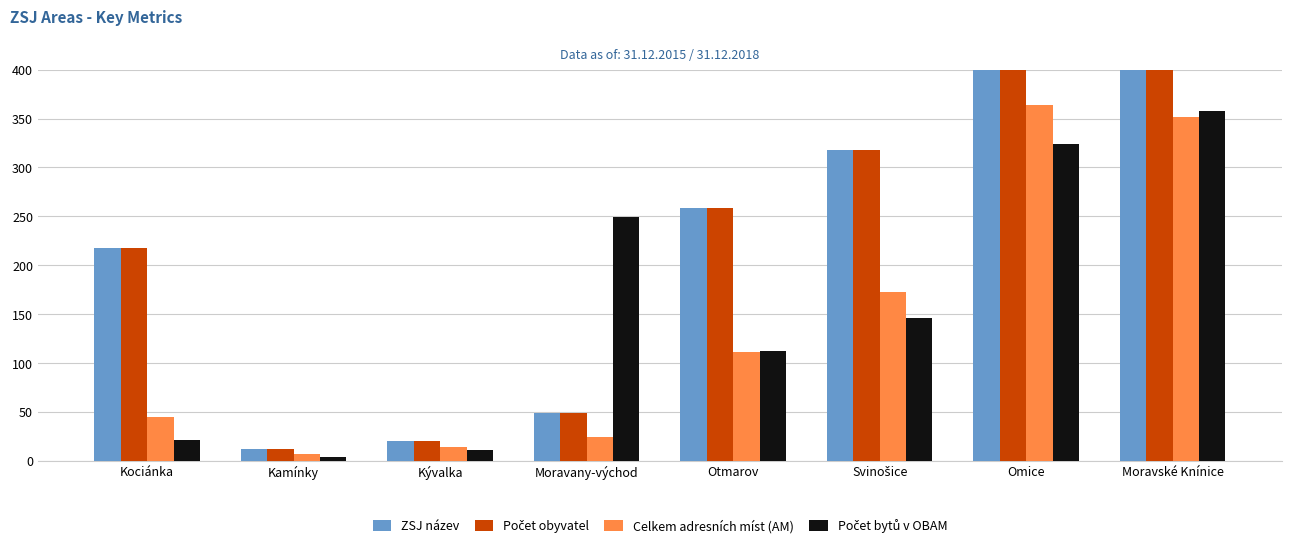

Which series changed the most between Kociánka and Svinošice?

Celkem adresních míst (AM)